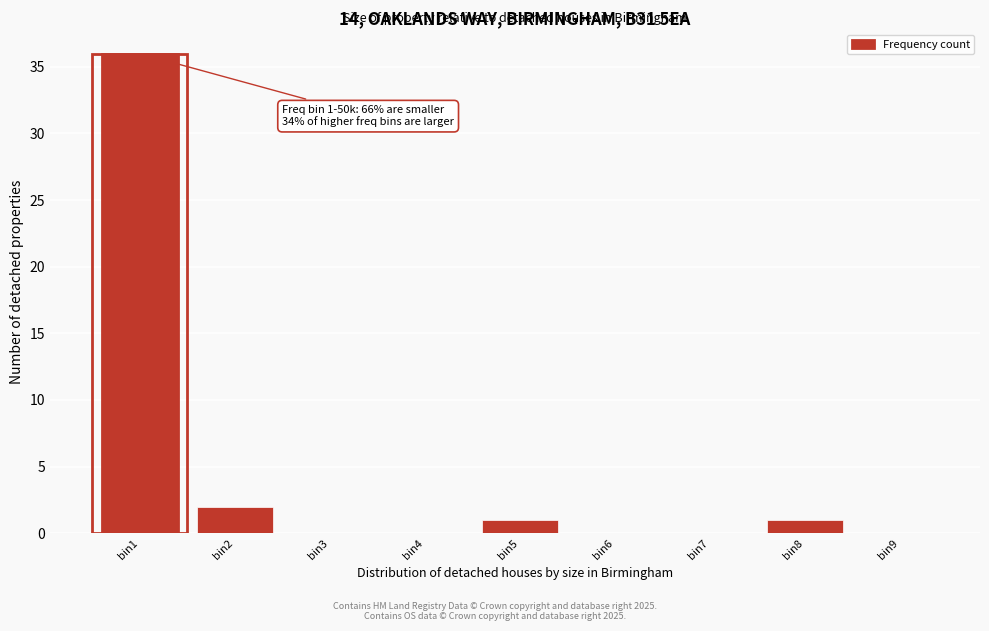

Reading left to right, what are all the values shown in this chart?

bin1=36	bin2=2	bin3=0	bin4=0	bin5=1	bin6=0	bin7=0	bin8=1	bin9=0